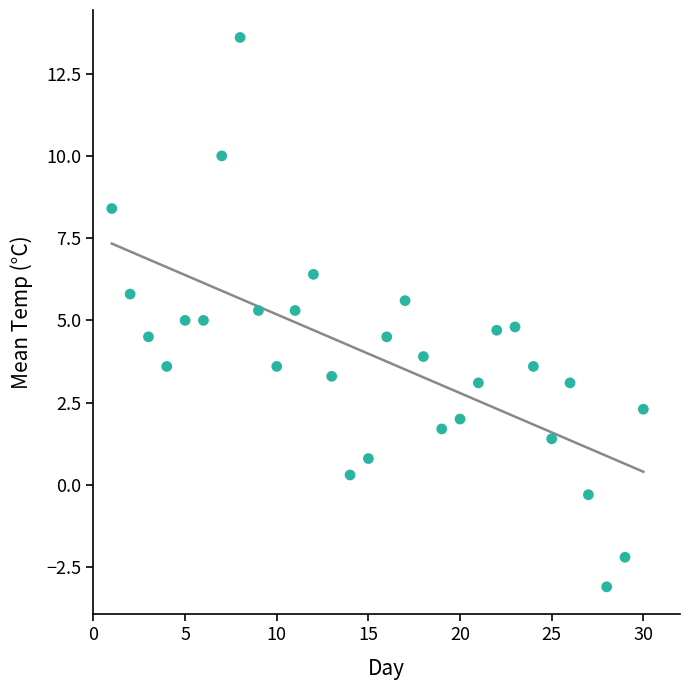

What is the range of Y values (max minus min)?

16.7